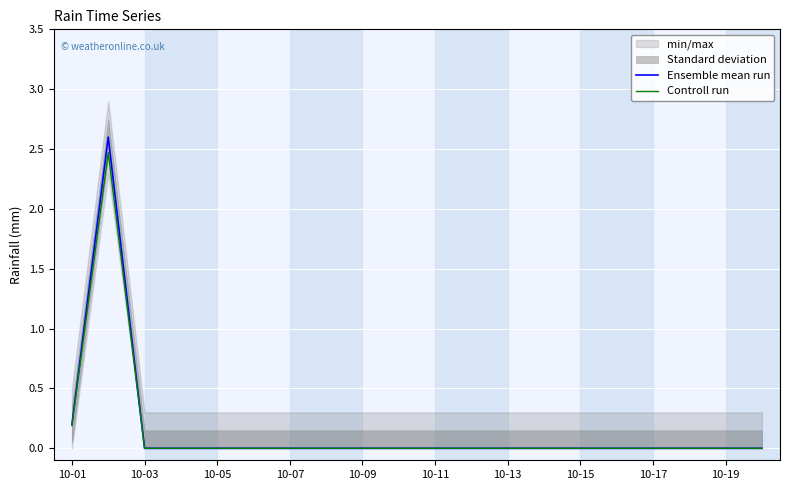

What is the maximum value for Controll run?

2.5